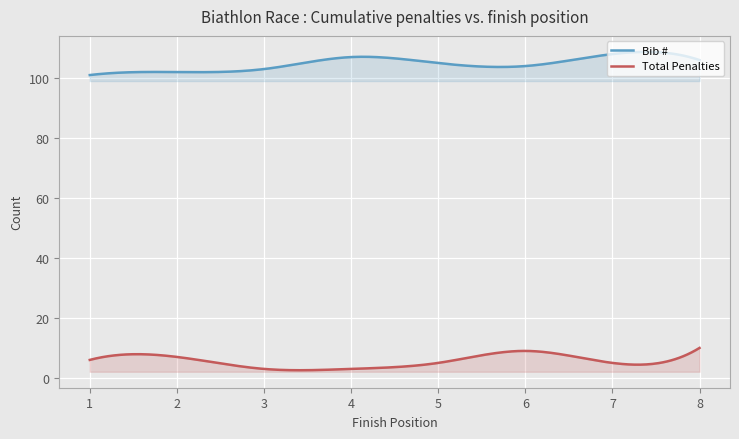

Between 3 and 6, which series saw the biggest shift?

Total Penalties